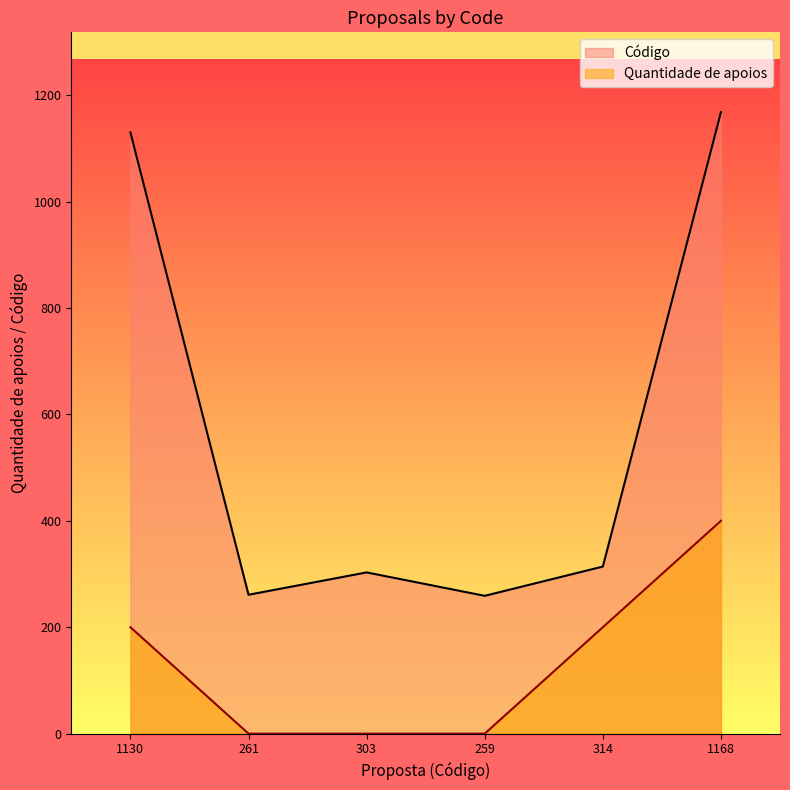

At how many categories does at least one series exceed 291?

4